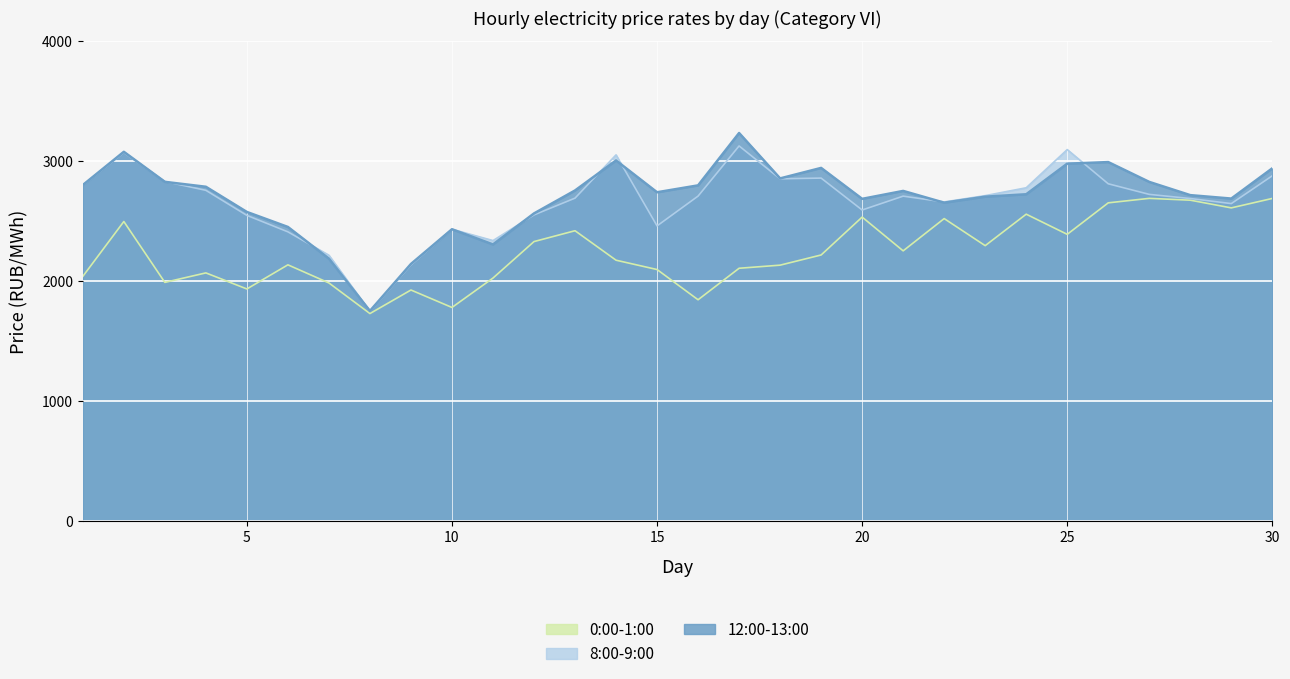

Reading right to left, extract all data points from this chart.

0:00-1:00: 2687.9	2609.3	2673.4	2688.5	2651.3	2388.9	2556.8	2294.6	2520.1	2251.3	2532.5	2216.9	2132.1	2106.2	1843.8	2095.7	2173.4	2418.9	2328.6	2024.7	1779.7	1925.1	1728.9	1984.0	2134.8	1933.8	2067.7	1988.7	2495.8	2038.6
8:00-9:00: 2876.9	2645.0	2687.3	2721.7	2810.1	3094.9	2776.8	2711.3	2658.8	2707.1	2591.6	2857.5	2851.5	3125.3	2707.5	2459.2	3050.8	2690.5	2550.8	2336.8	2431.4	2133.8	1746.7	2214.8	2409.7	2546.9	2755.7	2829.2	3070.0	2798.0
12:00-13:00: 2939.1	2686.9	2715.5	2825.7	2990.8	2977.7	2722.7	2702.7	2652.8	2750.6	2684.5	2942.3	2854.9	3233.0	2796.8	2739.5	3004.5	2754.3	2563.1	2304.7	2431.3	2142.1	1750.7	2186.3	2450.4	2575.3	2785.2	2826.2	3076.5	2799.6